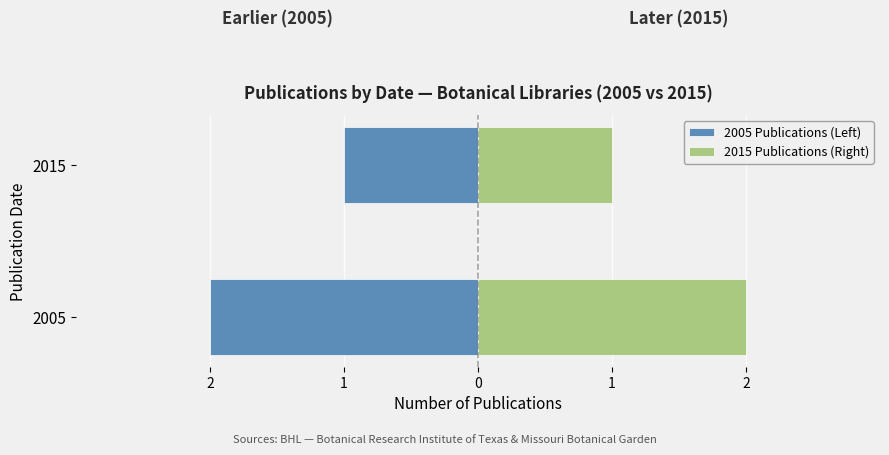

Is the value of 2005 Publications (Left) at 2015 greater than the value of 2015 Publications (Right) at 2005?

No